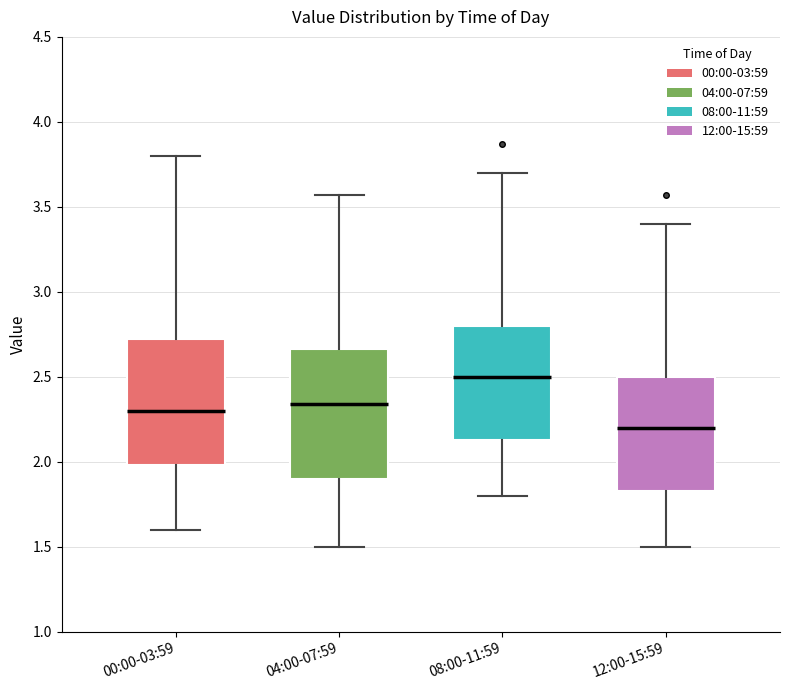

Reading left to right, read every box against the y-axis: the position of its median line, the range the box covers, and the ends of its whiskers. The values are not printed on the chart, so give them approximately, as read against the axis.

00:00-03:59: median 2.30, box 2.00 to 2.75, whiskers 1.60 to 3.80
04:00-07:59: median 2.35, box 1.90 to 2.65, whiskers 1.50 to 3.55
08:00-11:59: median 2.50, box 2.15 to 2.80, whiskers 1.80 to 3.70
12:00-15:59: median 2.20, box 1.85 to 2.50, whiskers 1.50 to 3.40